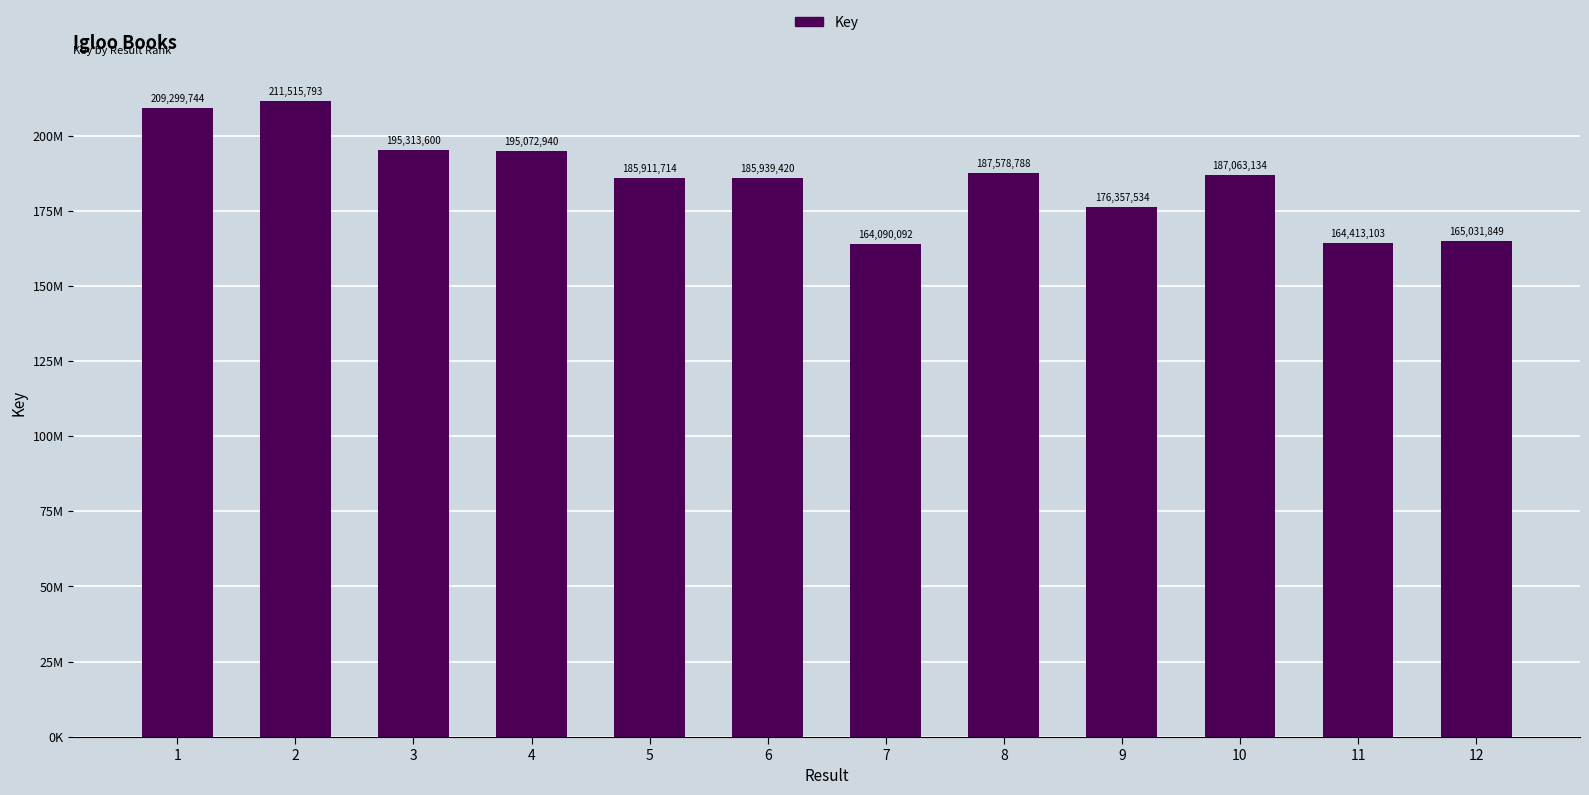

Does the chart contain any negative values?

No